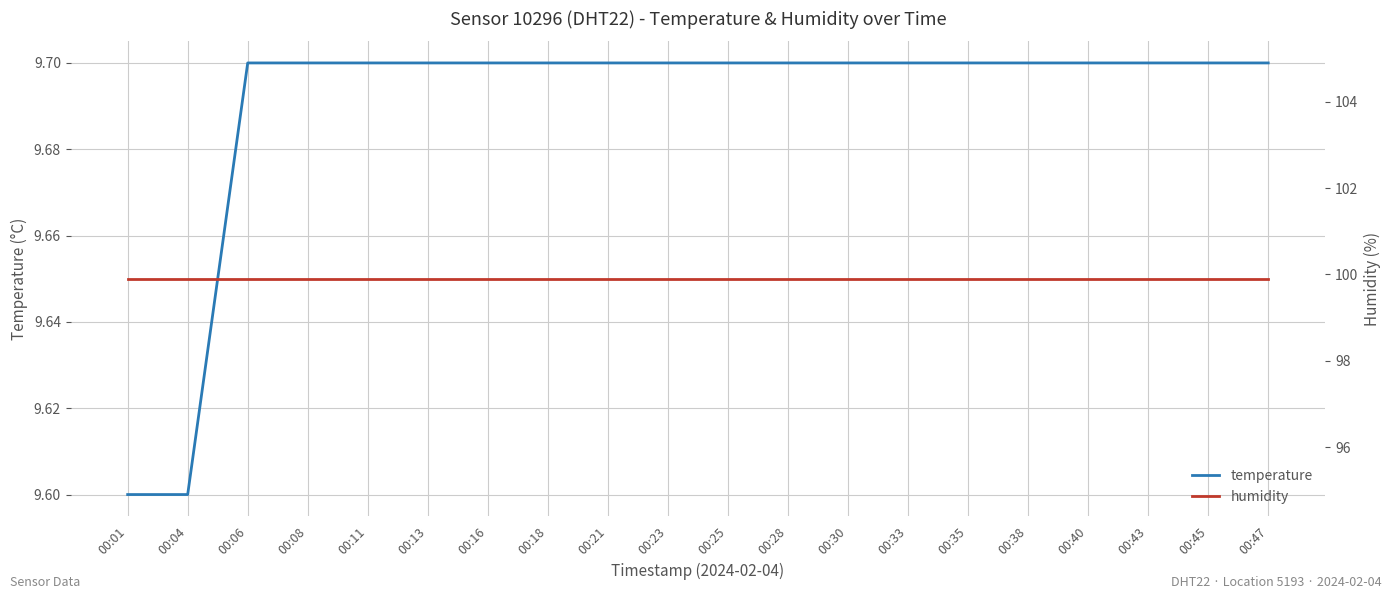

What are all the series names shown in the legend?

temperature, humidity